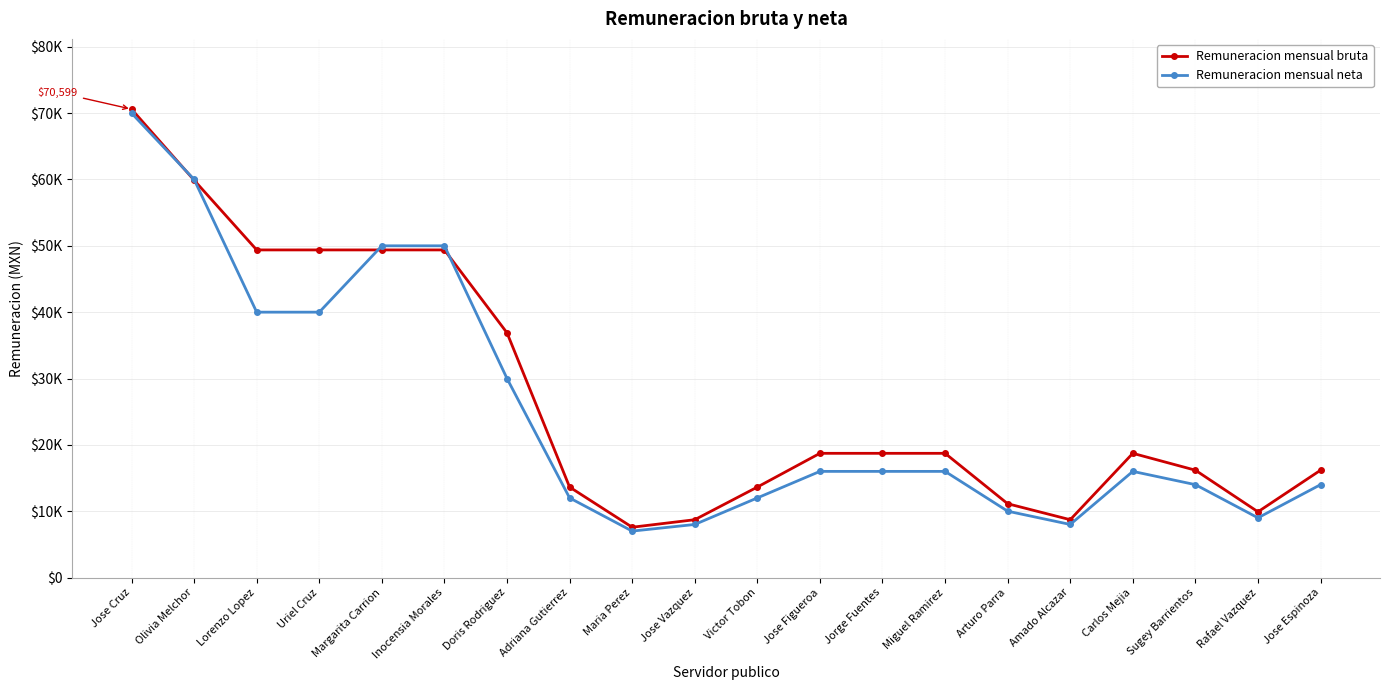

Does the chart have visible grid lines?

Yes